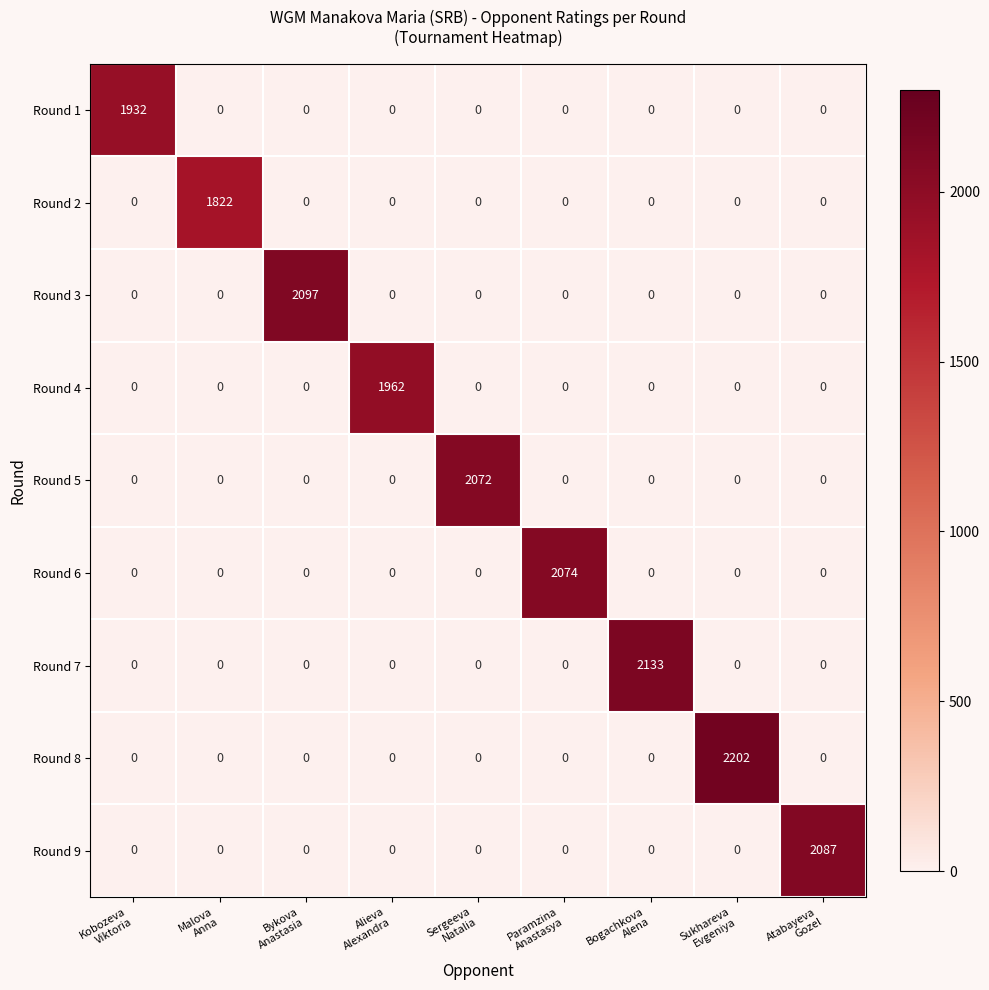

Which series has the widest spread of values?

Round 8